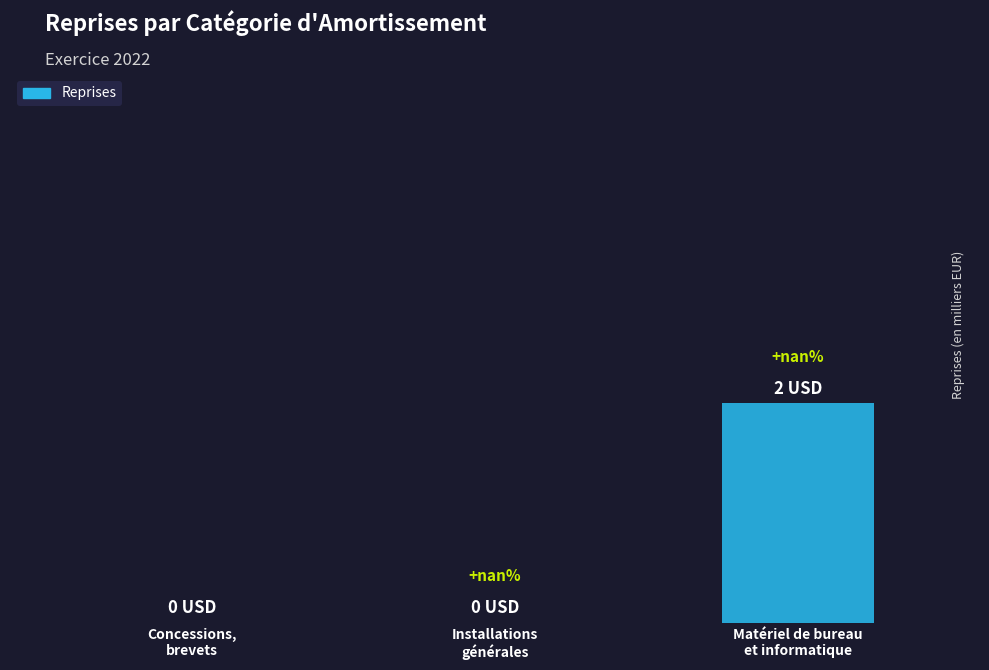

Is it true that the value at Concessions,
brevets is 0?

True